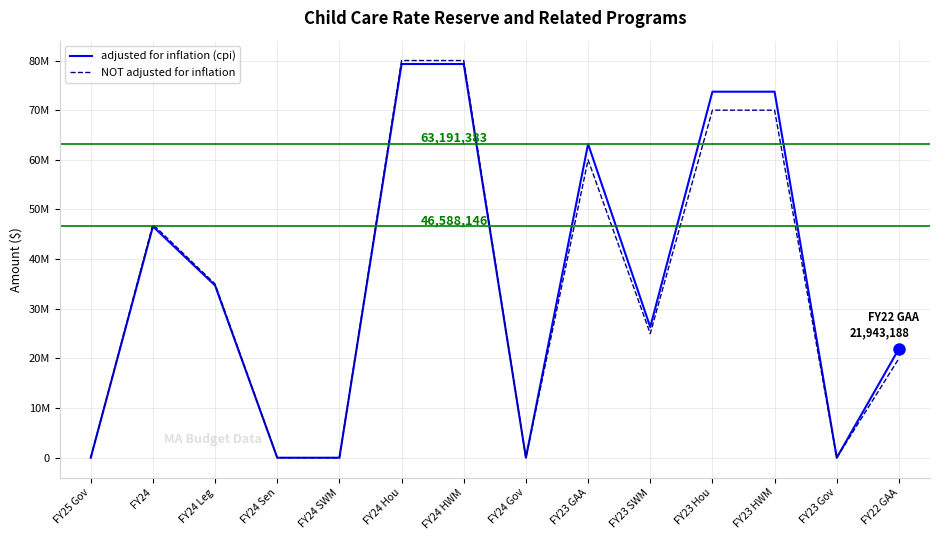

What is the sum of the adjusted for inflation (cpi) values at FY24 HWM and FY23 GAA?

142490355